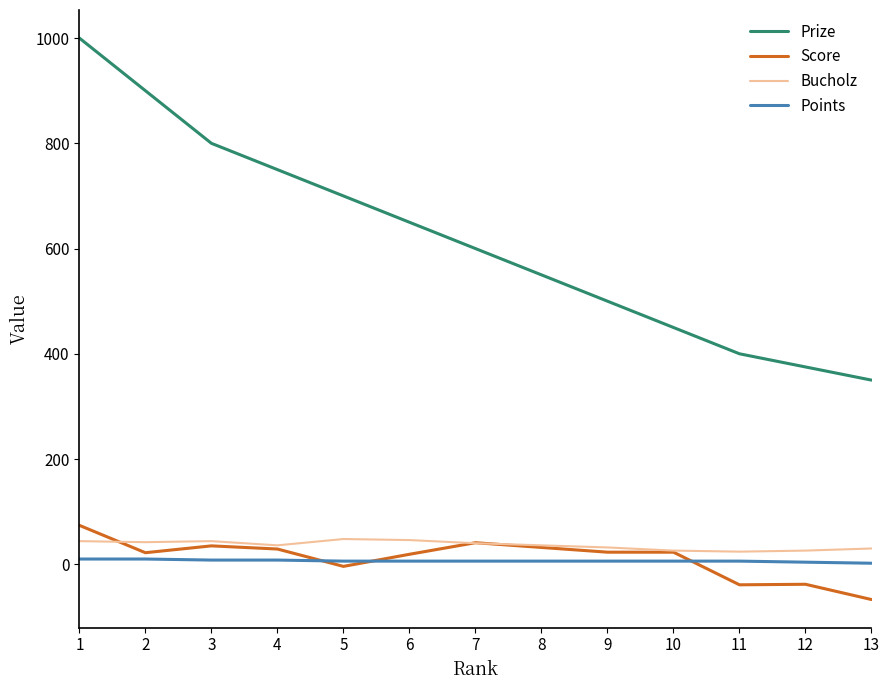

True or false: Bucholz and Prize intersect in this chart.

False